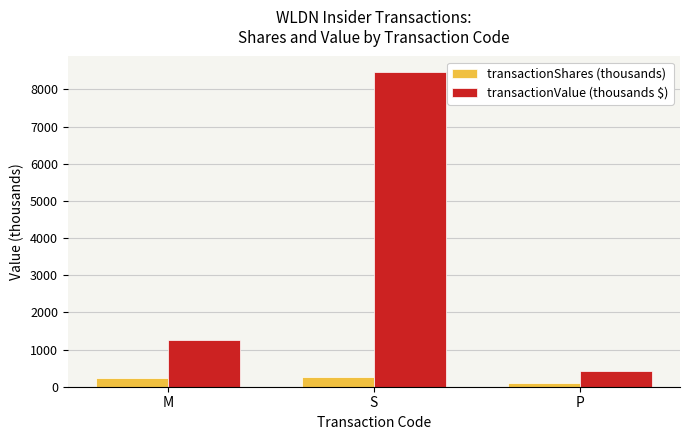

At which category is the sum across all series the highest?

S